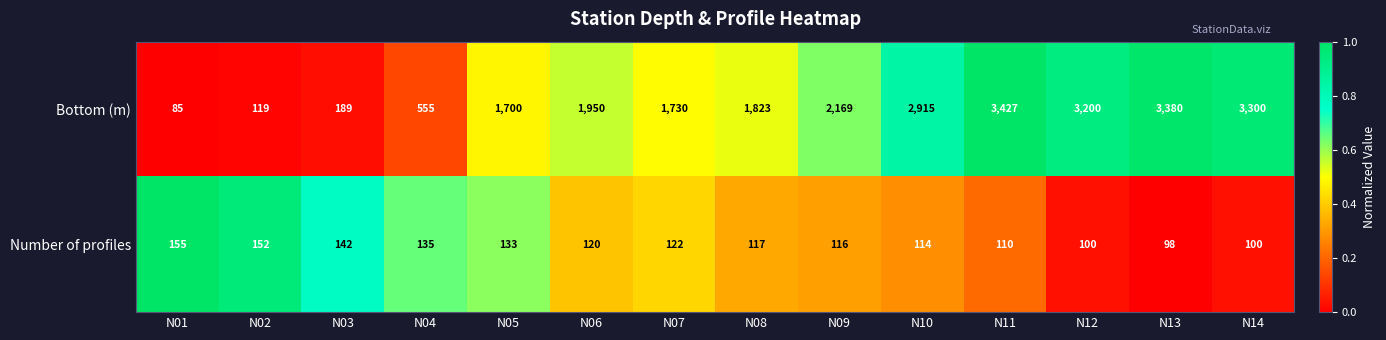

The Bottom (m) series shows 2847 at N06. True or false?

False